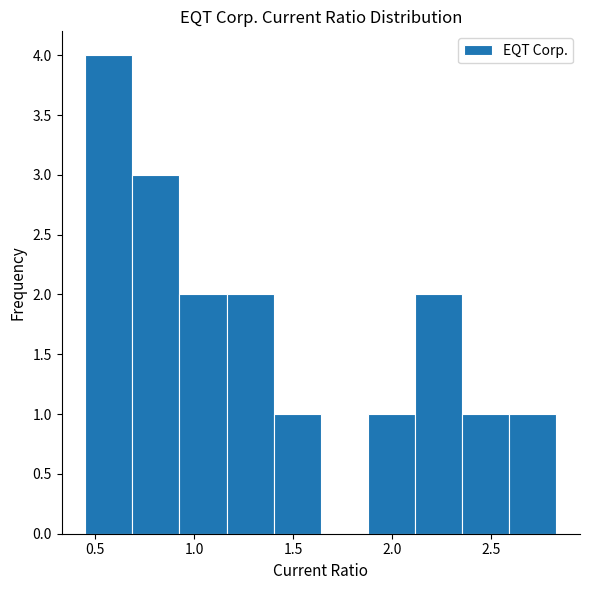

What is the height of the bar covering 0.45 to 0.70 on the x-axis? Neither the bar edges nor the heights are printed on the chart, so give them approximately, as read against the axes.

4